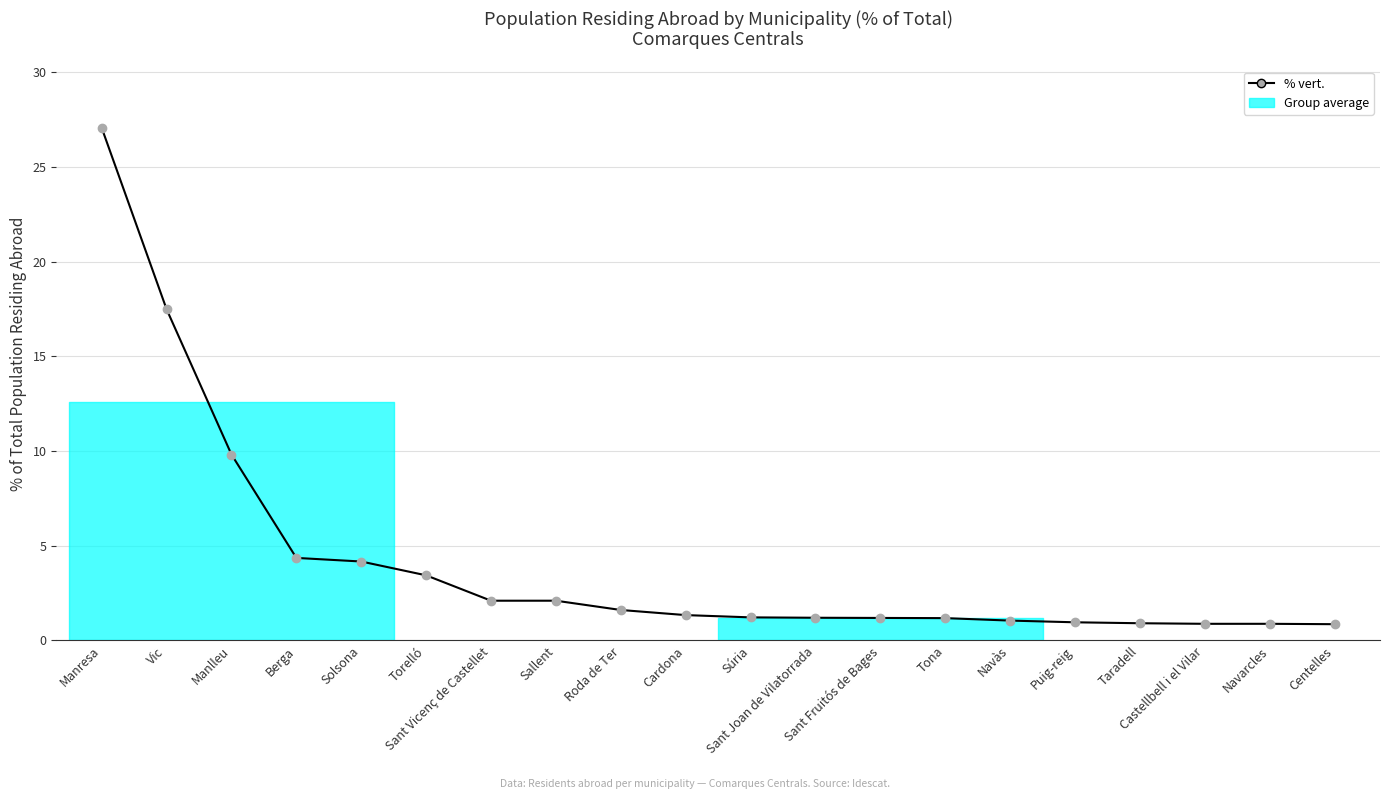

What position from the right is Berga?

17